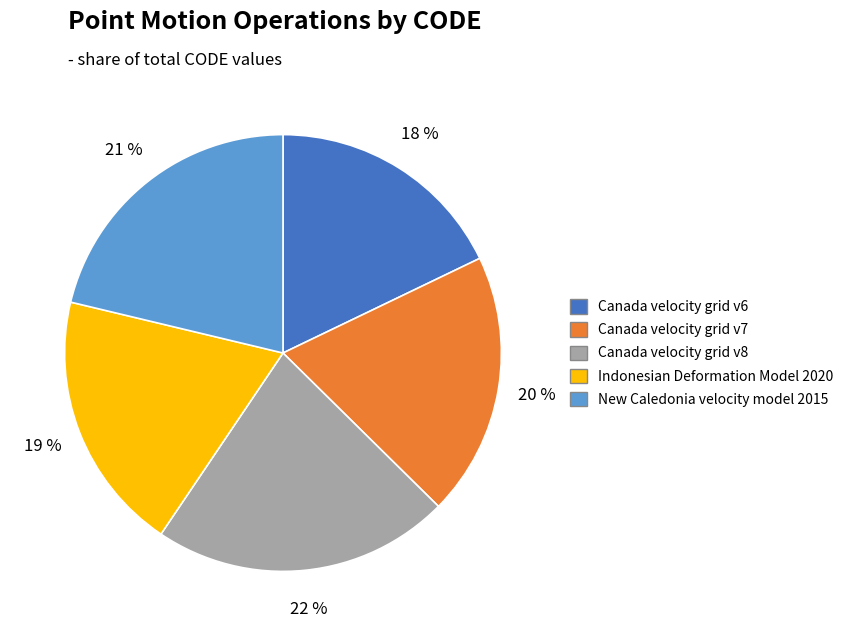

Approximately how many times larger is the value at Canada velocity grid v7 compared to Canada velocity grid v6?

1.1